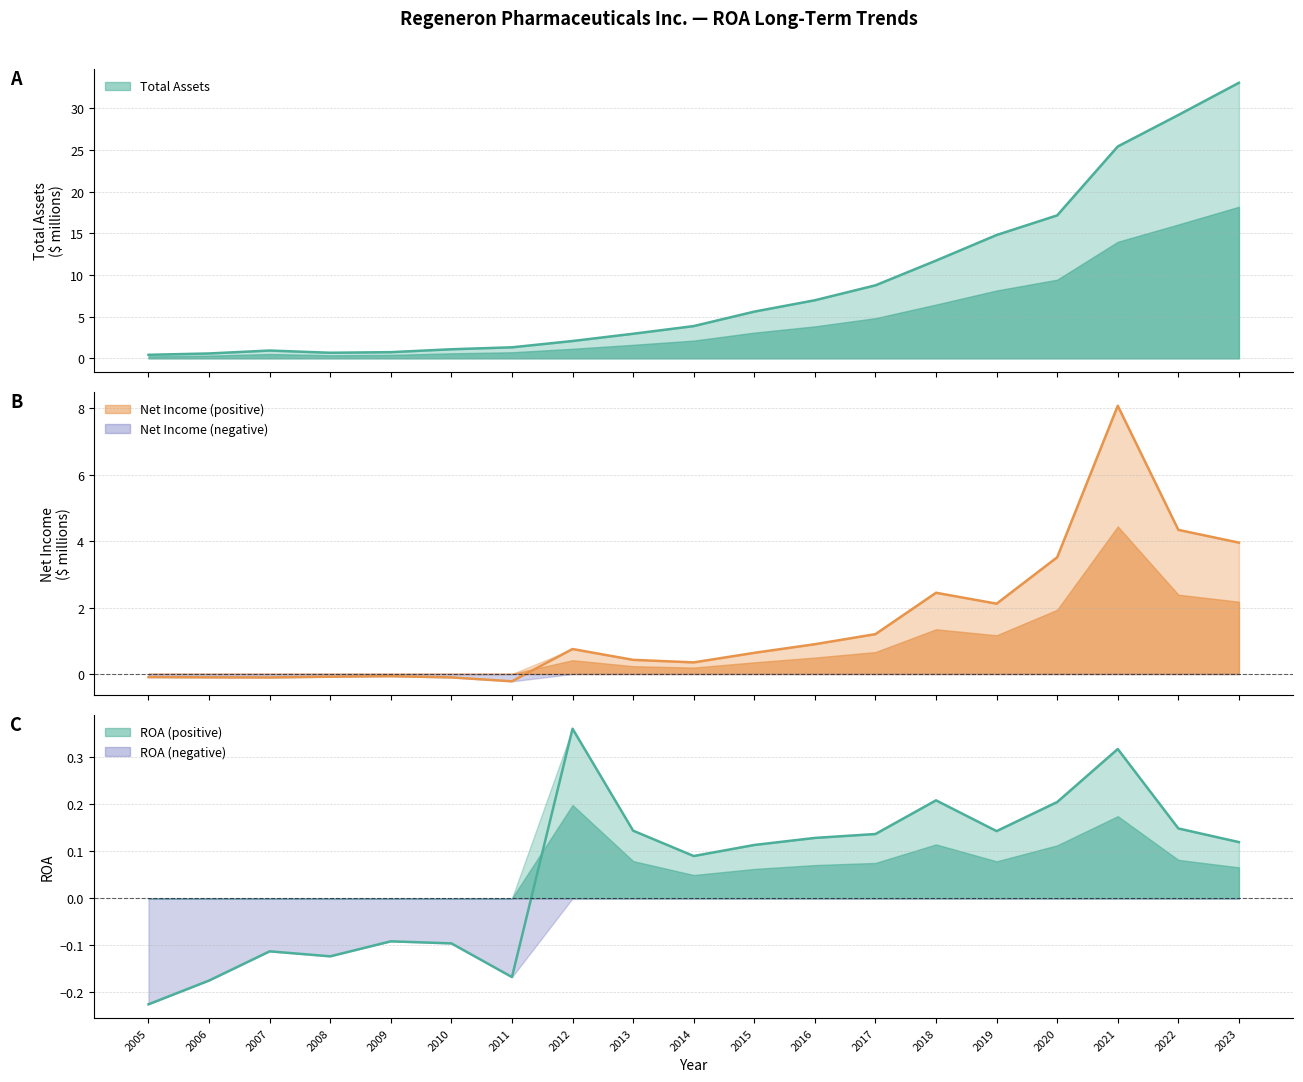

Where is the first local minimum for ROA?

2008